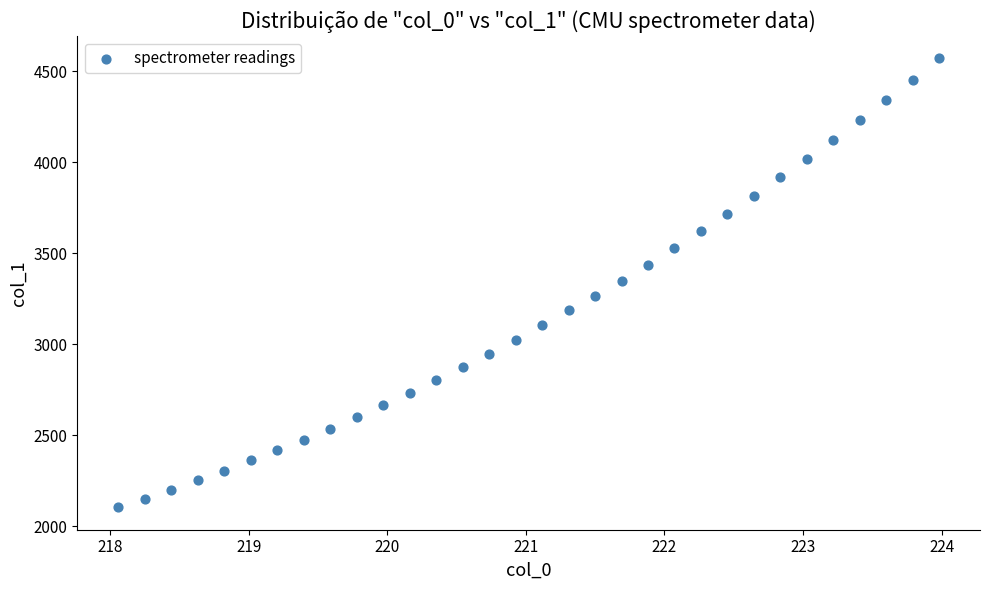

What is the range of Y values (max minus min)?

2468.5